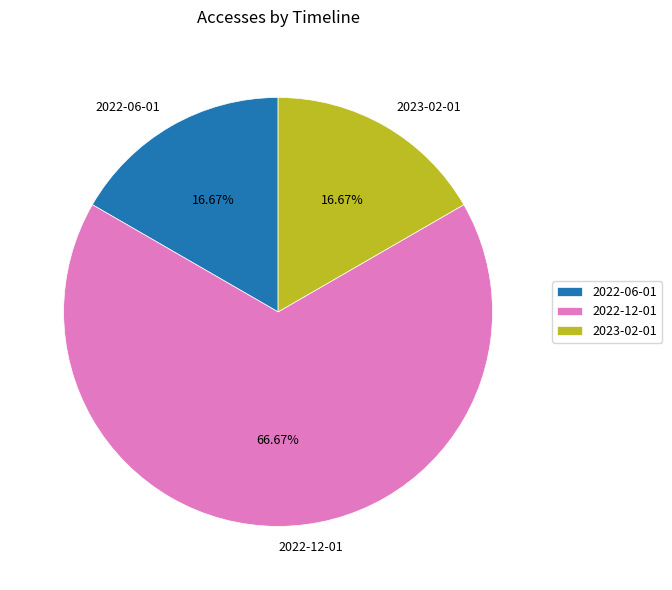

To the nearest percent, what is the combined percentage of 2023-02-01 and 2022-06-01?

33%